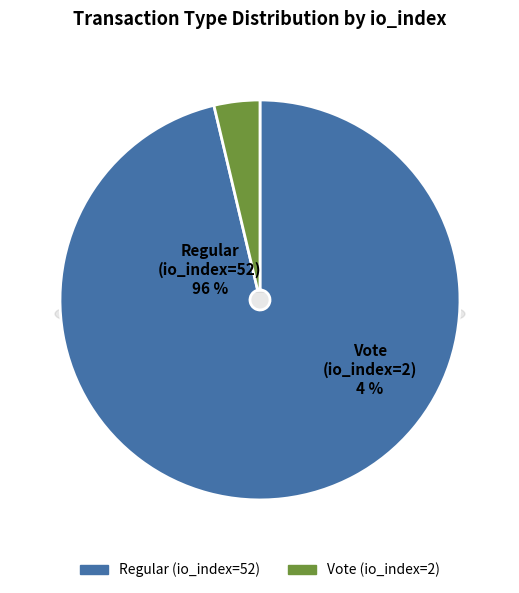

To the nearest percent, what portion does Regular (io_index=52) represent?

96%